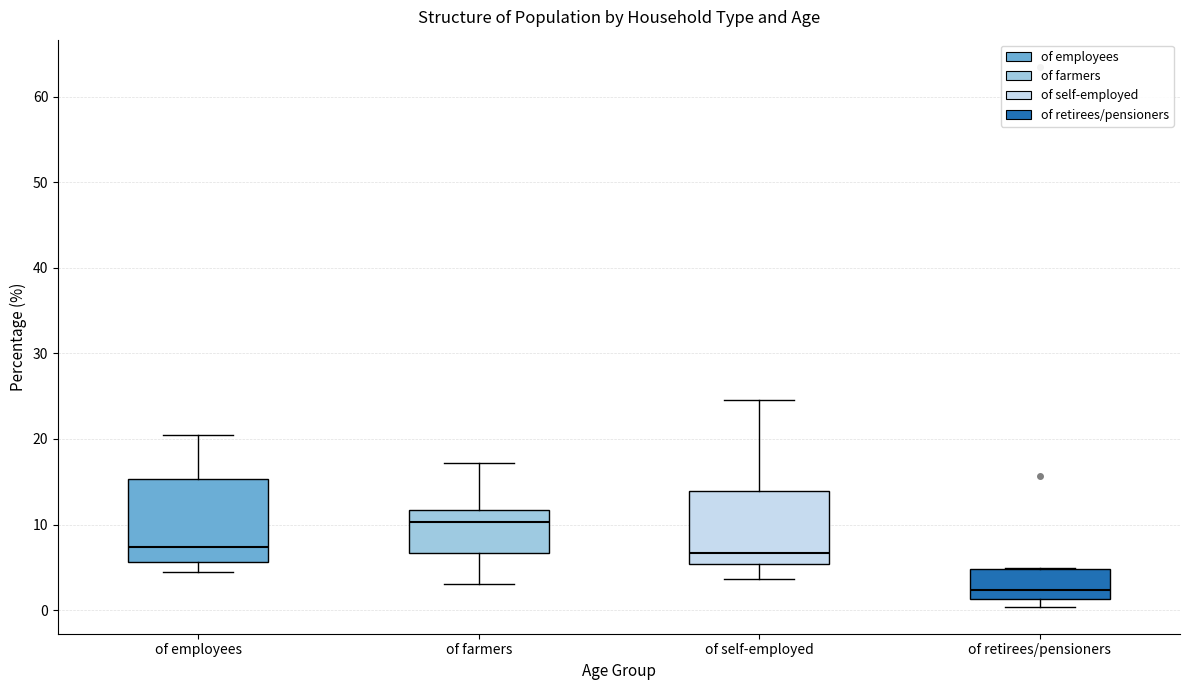

Reading left to right, read every box against the y-axis: the position of its median line, the range the box covers, and the ends of its whiskers. The values are not printed on the chart, so give them approximately, as read against the axis.

of employees: median 7, box 6 to 15, whiskers 4 to 21
of farmers: median 10, box 7 to 12, whiskers 3 to 17
of self-employed: median 7, box 5 to 14, whiskers 4 to 25
of retirees/pensioners: median 2, box 1 to 5, whiskers 0 to 5